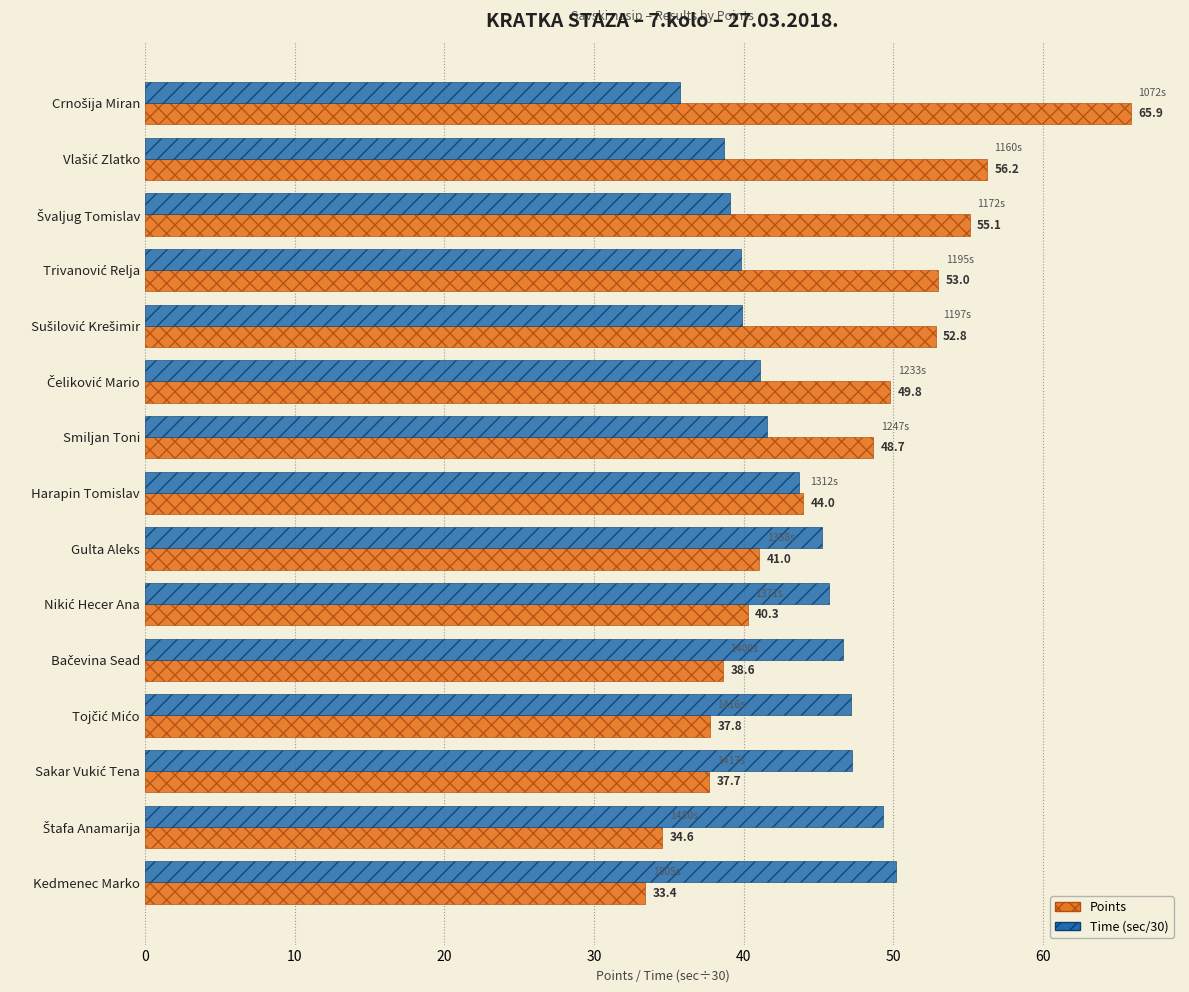

The Time (sec/30) series shows 9.5 at Harapin Tomislav. True or false?

False